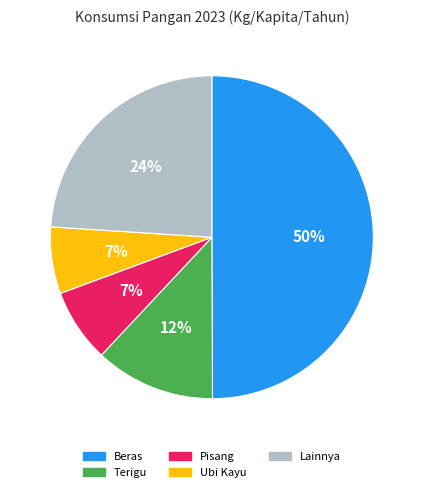

Does Pisang account for over 50% of the chart?

No